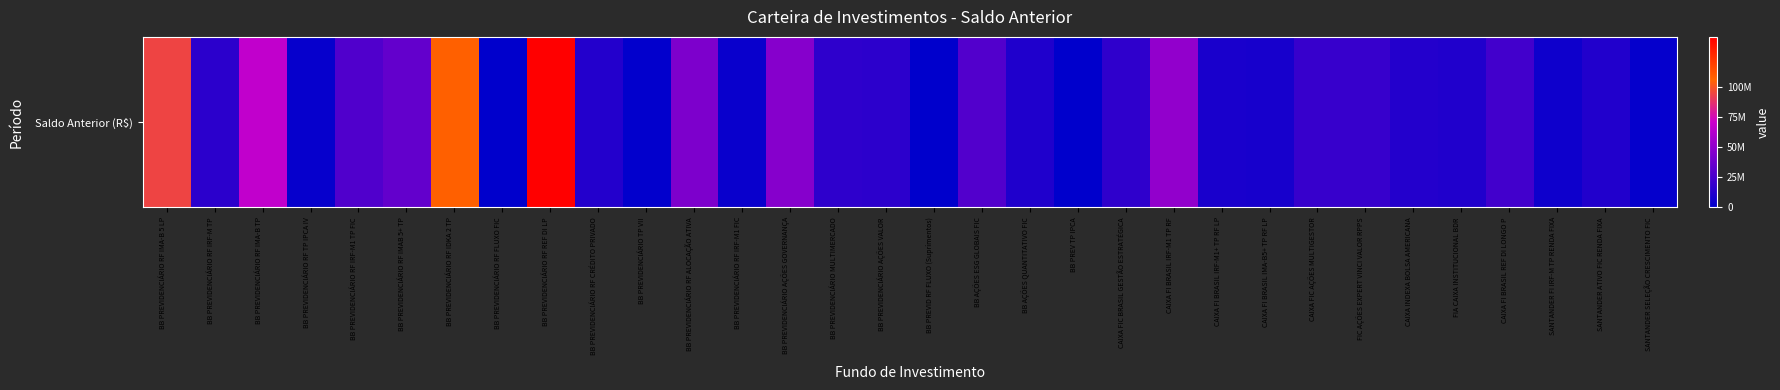

What is the average value?

26910576.5